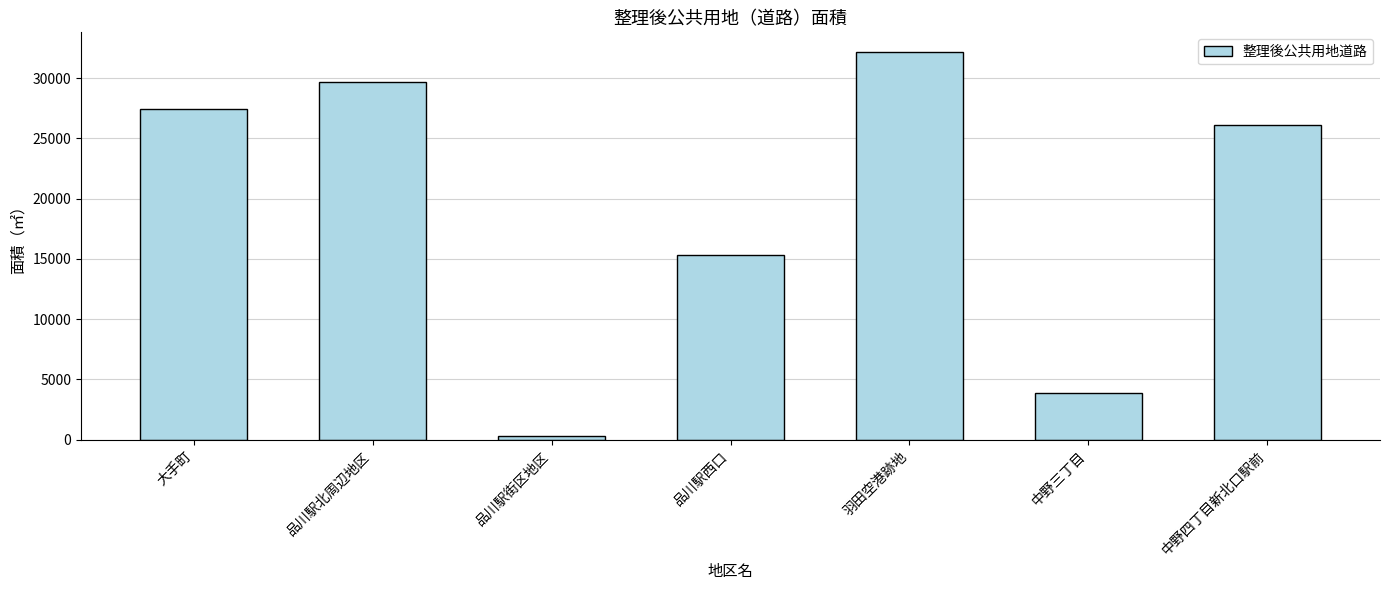

Approximately how many times larger is the value at 大手町 compared to 中野三丁目?

7.1